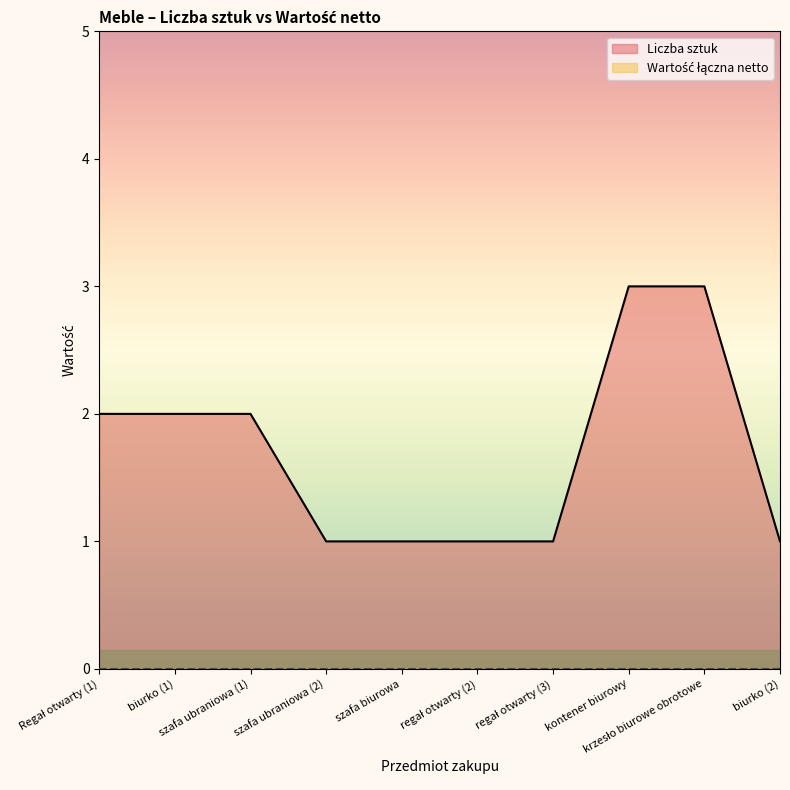

At which label is the value closest to 2?

Regał otwarty (1)